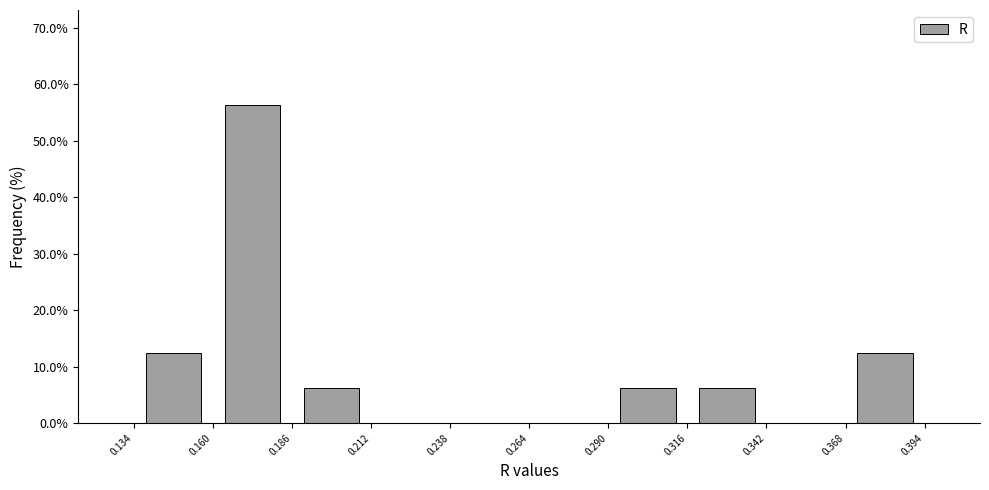

Reading left to right, transcribe this chart: for each bar, give the range it covers on the x-axis and its height. The values are not printed on the chart, so give them approximately, as read against the axis.

0.134 to 0.160: 13
0.160 to 0.186: 56
0.186 to 0.212: 6
0.212 to 0.238: 0
0.238 to 0.264: 0
0.264 to 0.290: 0
0.290 to 0.316: 6
0.316 to 0.342: 6
0.342 to 0.368: 0
0.368 to 0.394: 13